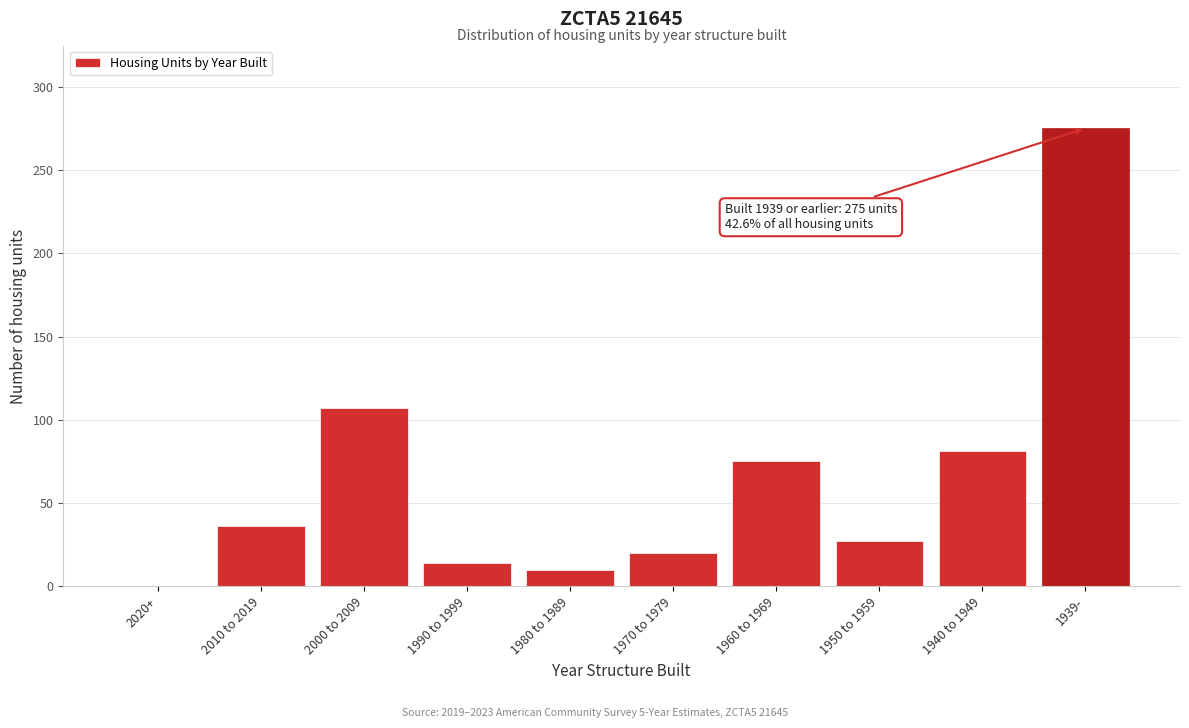

Reading left to right, extract all data points from this chart.

2020+=0	2010 to 2019=36	2000 to 2009=107	1990 to 1999=14	1980 to 1989=10	1970 to 1979=20	1960 to 1969=75	1950 to 1959=27	1940 to 1949=81	1939-=275